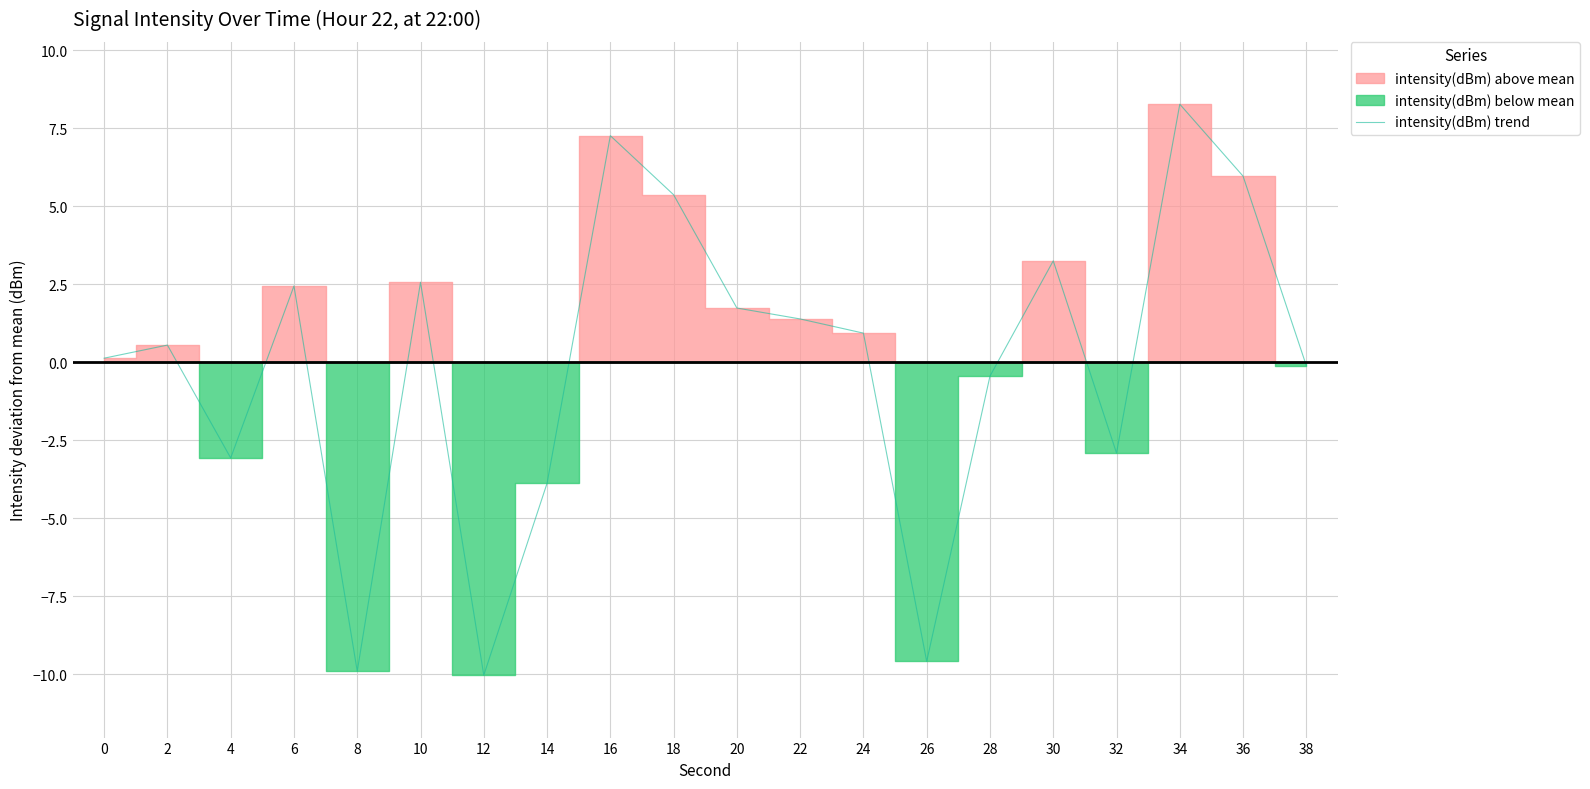

Count the number of values greater than 0.

12